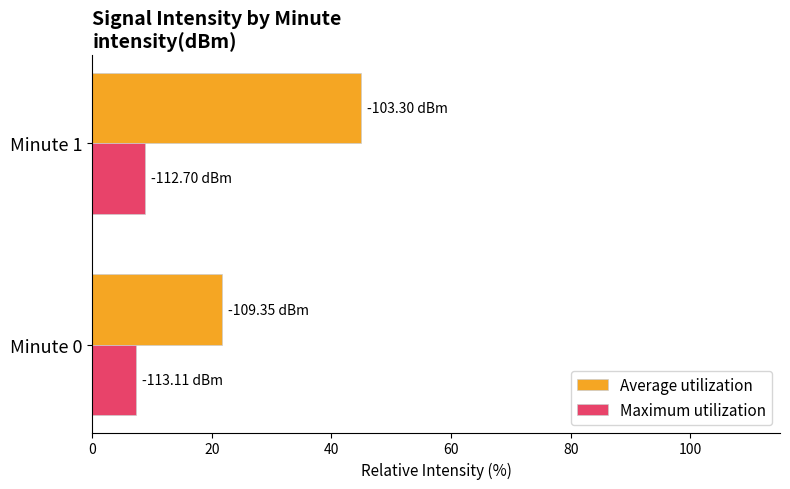

Rank the categories by Average utilization value from lowest to highest.

Minute 0, Minute 1